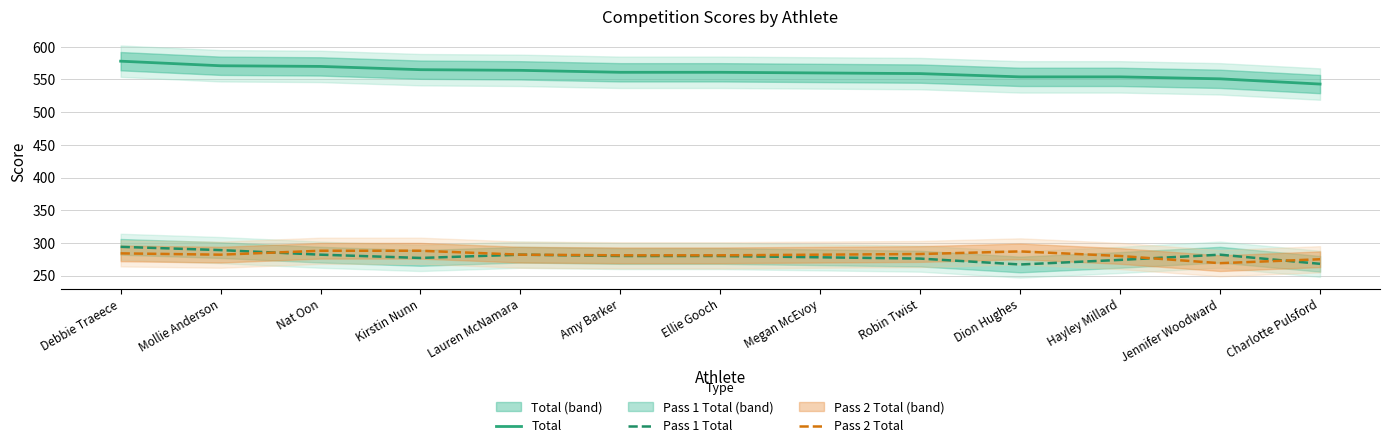

Reading left to right, what are all the values shown in this chart?

Total: 578	571	570	565	564	561	561	560	559	554	554	551	543
Pass 1 Total: 294	289	282	277	282	280	280	278	276	267	274	282	268
Pass 2 Total: 284	282	288	288	282	281	281	282	283	287	280	269	275